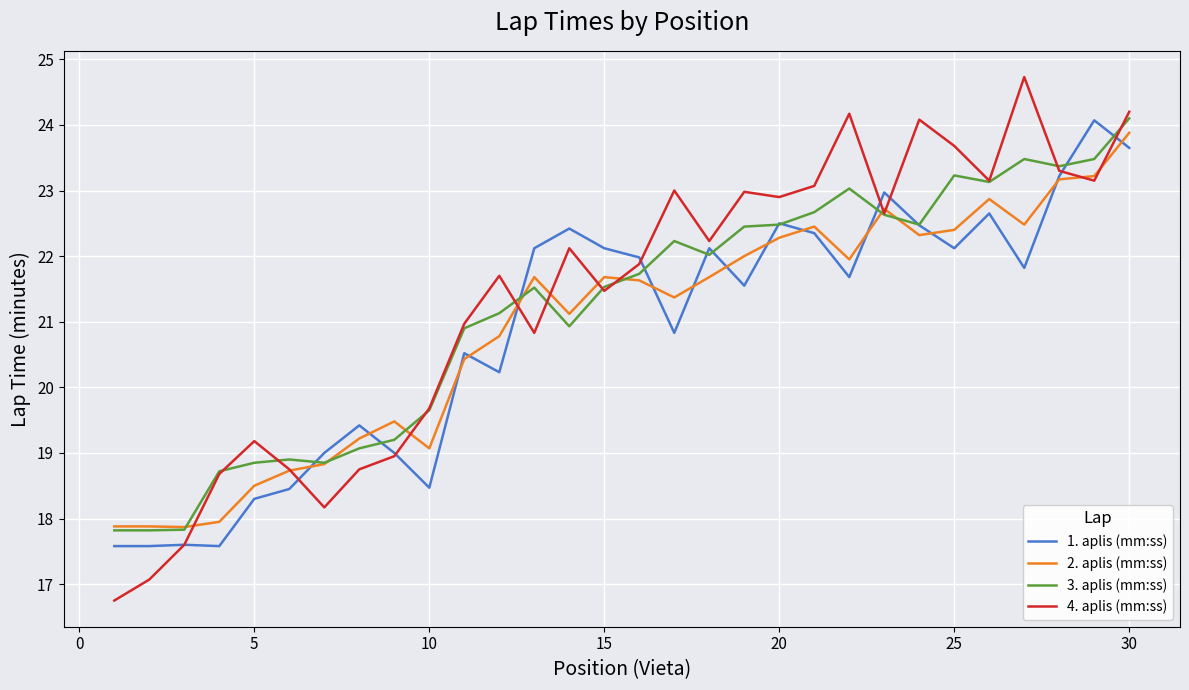

Which series has the widest spread of values?

4. aplis (mm:ss)